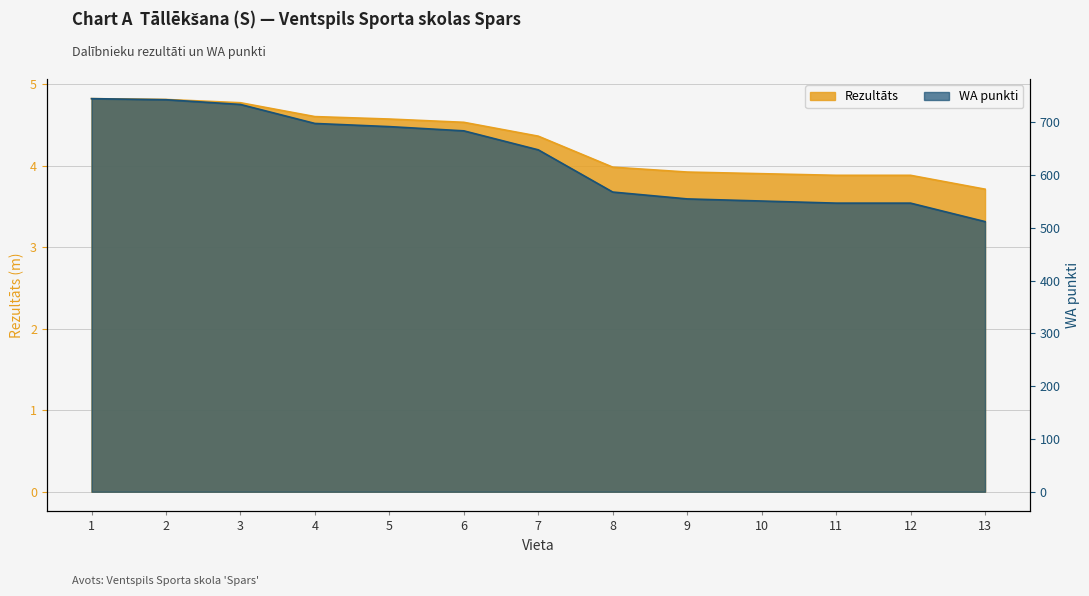

How many values in the Rezultāts series are below 4?

6